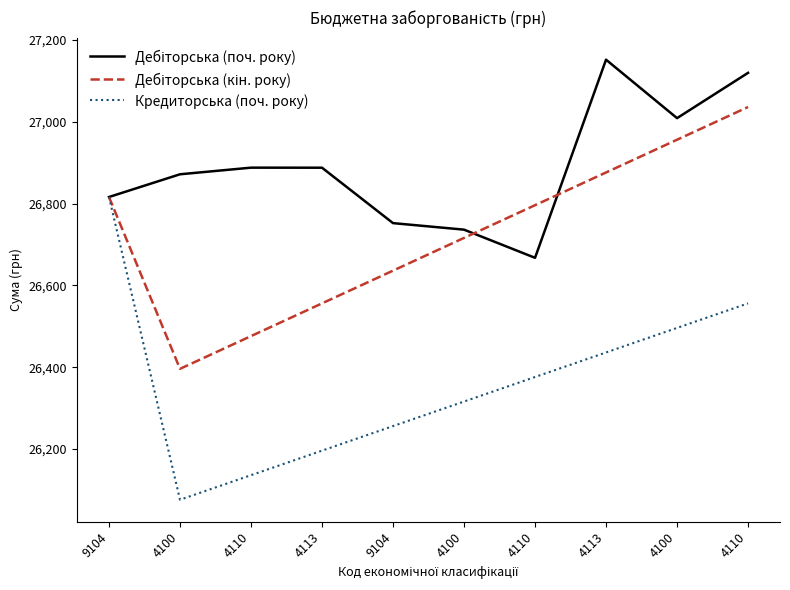

Between which two adjacent categories do Дебіторська (кін. року) and Дебіторська (поч. року) first intersect?

4100 and 4110